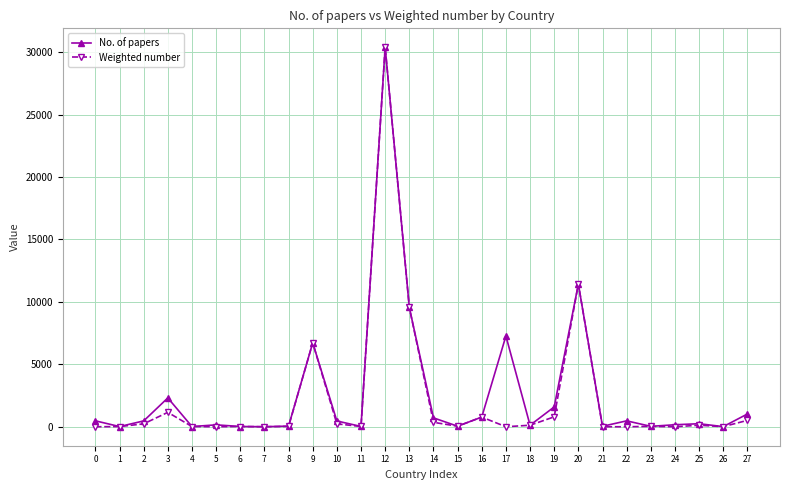

What is the value of the Weighted number point at the 16th from the left?

43.0